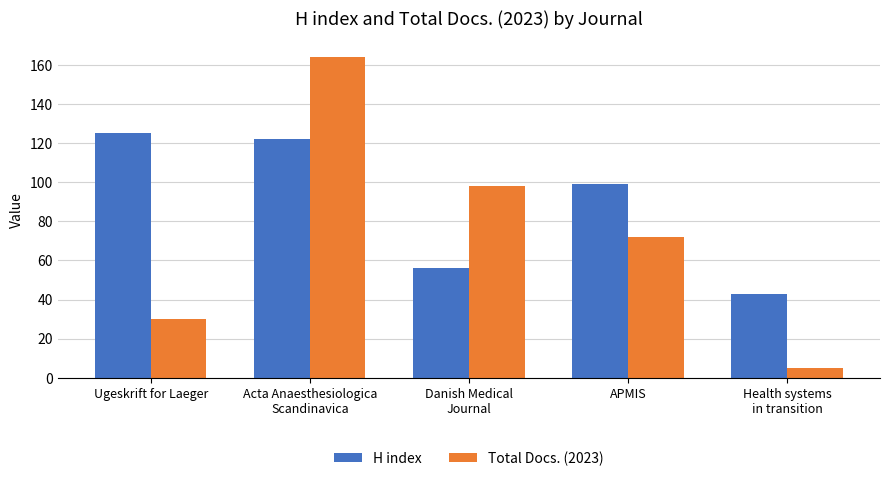

What position from the left is Danish Medical
Journal?

3